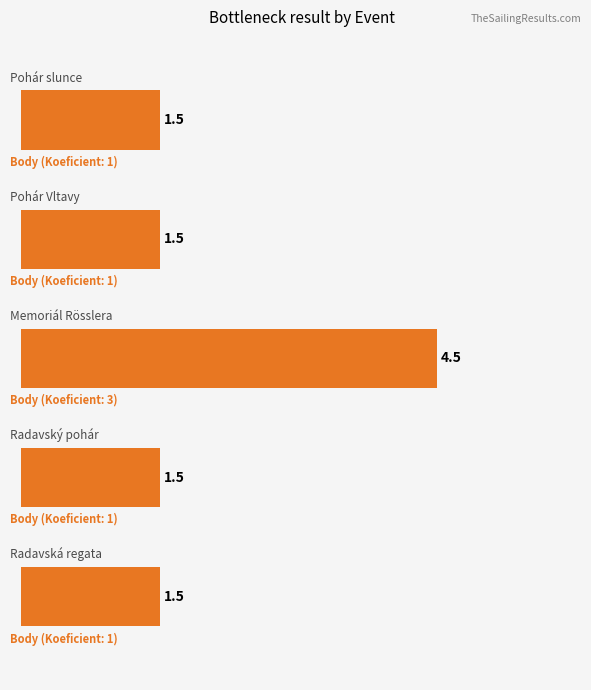

Count the values in the range 1 to 2.

4